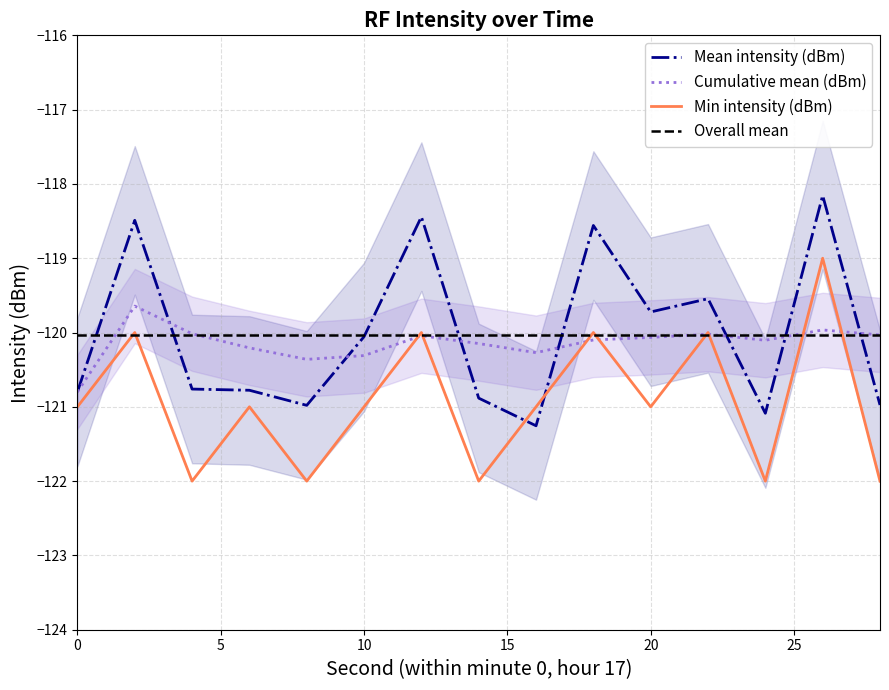

Is the value of Mean intensity (dBm) at 10 greater than the value of Min intensity (dBm) at 0?

Yes